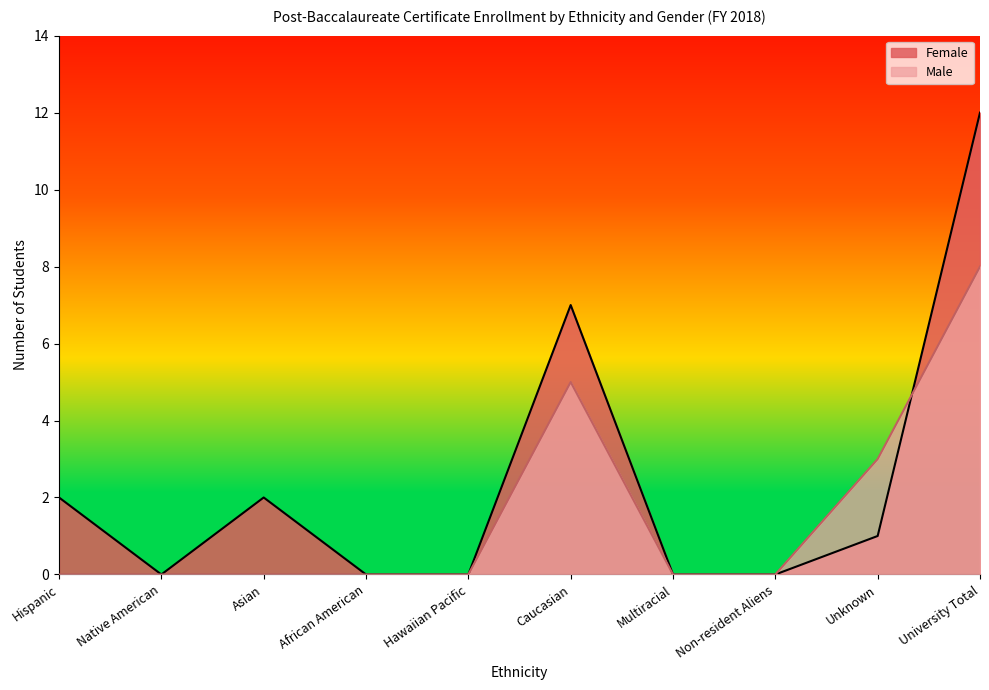

At which label is Female closest to 6?

Caucasian